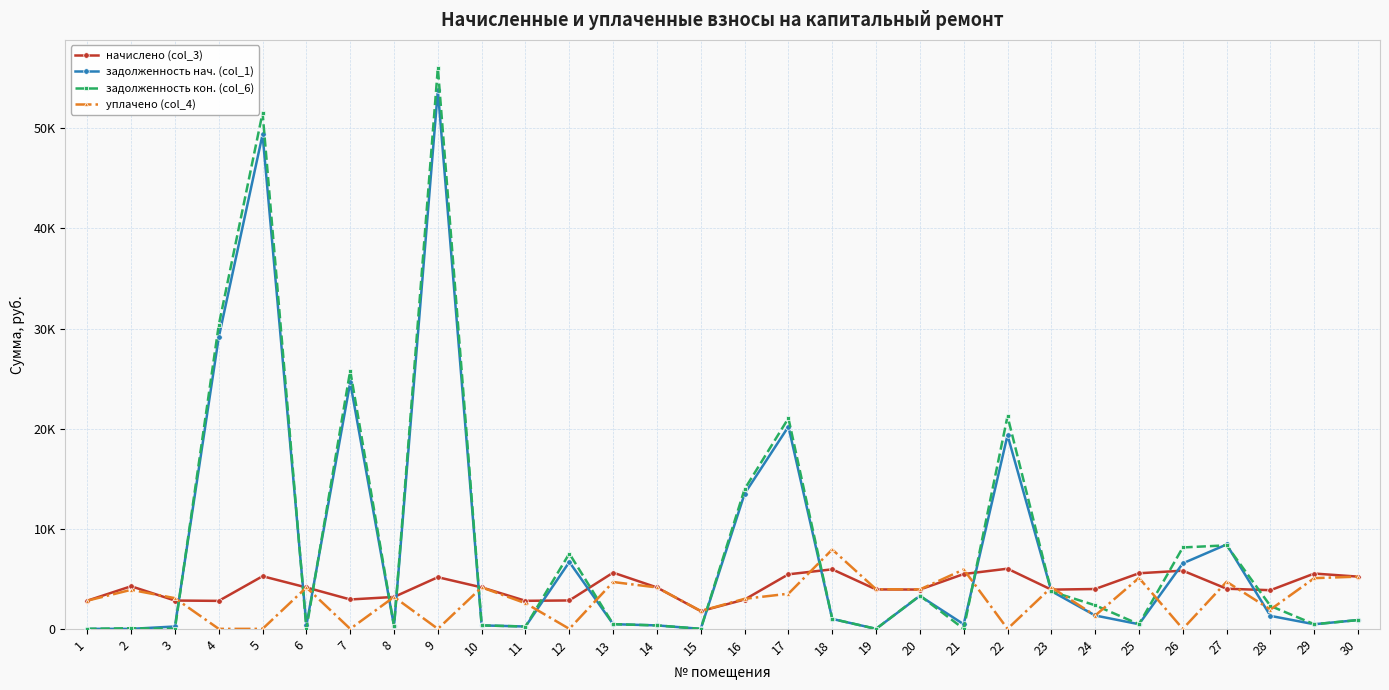

How many interior local valleys does the начислено (col_3) series have?

7